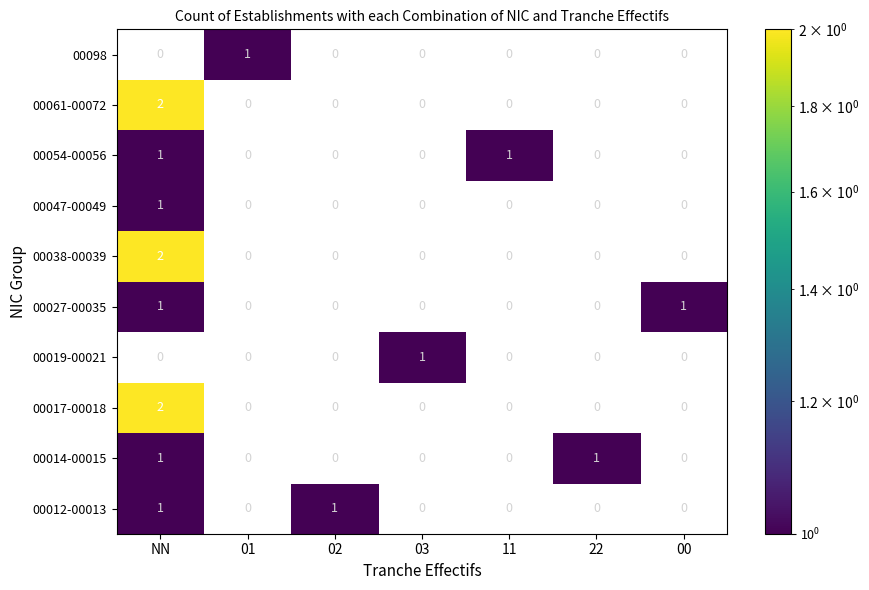

At which category is the sum across all series the highest?

NN